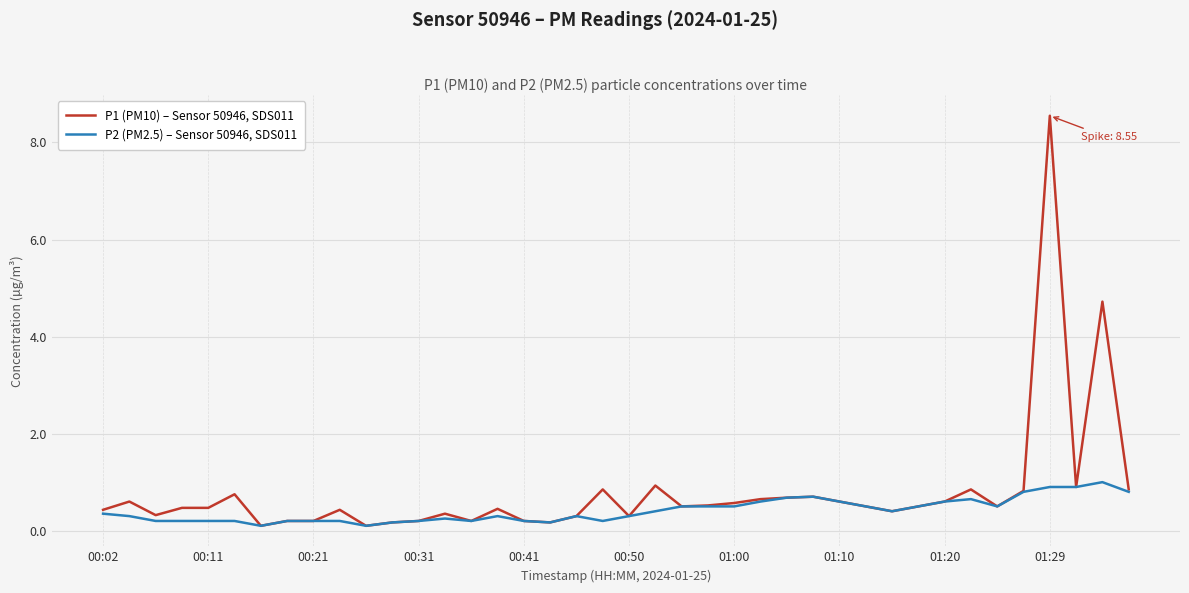

List the series in order of their overall mean, lowest first.

P2 (PM2.5) – Sensor 50946, SDS011, P1 (PM10) – Sensor 50946, SDS011